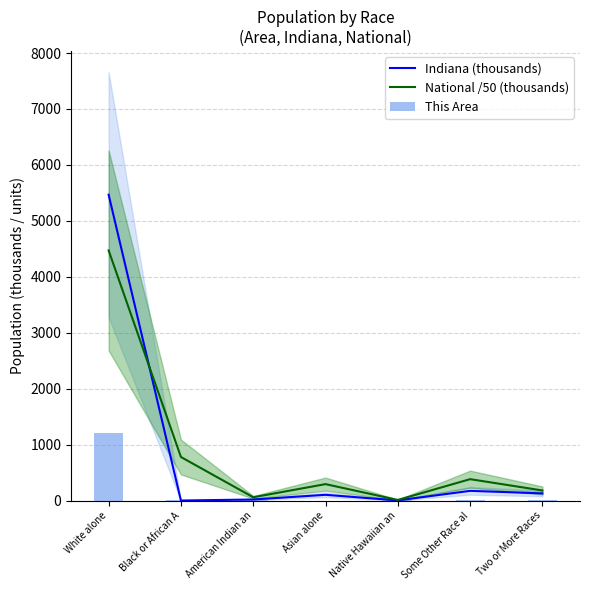

At which category does the chart reach its peak across all series?

White alone